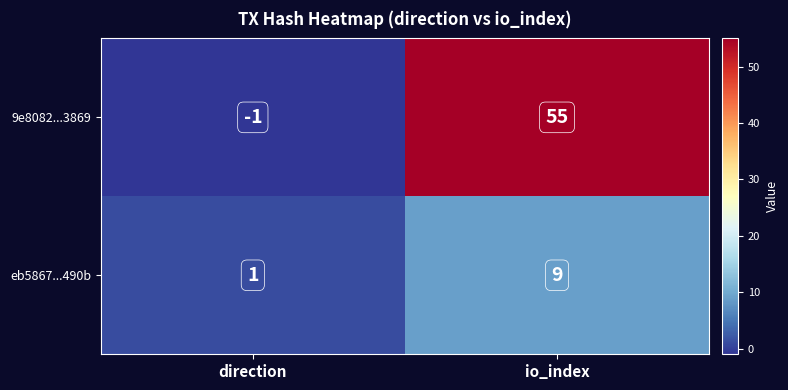

The value of 9e8082...3869 at io_index is 96. True or false?

False